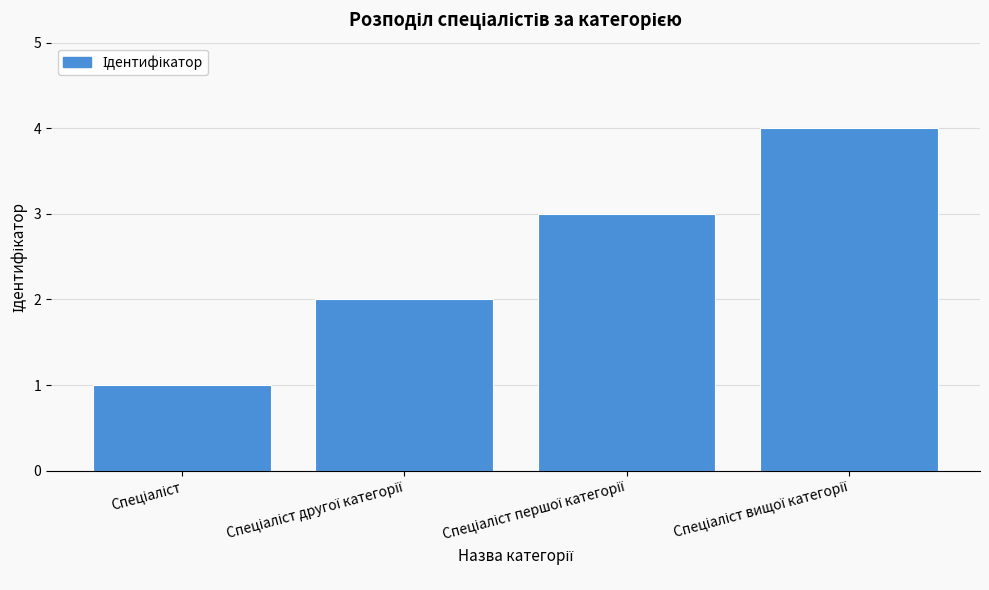

How many distinct data groups are displayed?

1